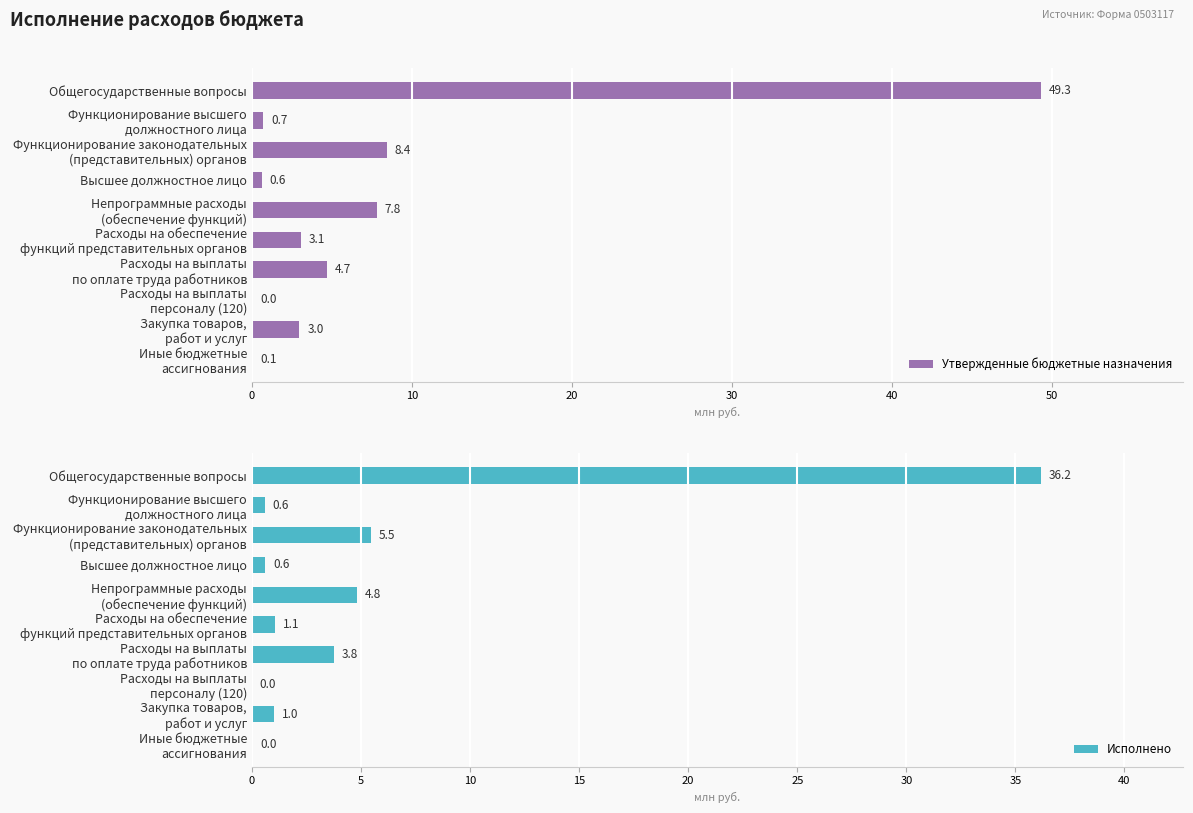

The value of Утвержденные бюджетные назначения at Высшее должностное лицо is 0.6. True or false?

True